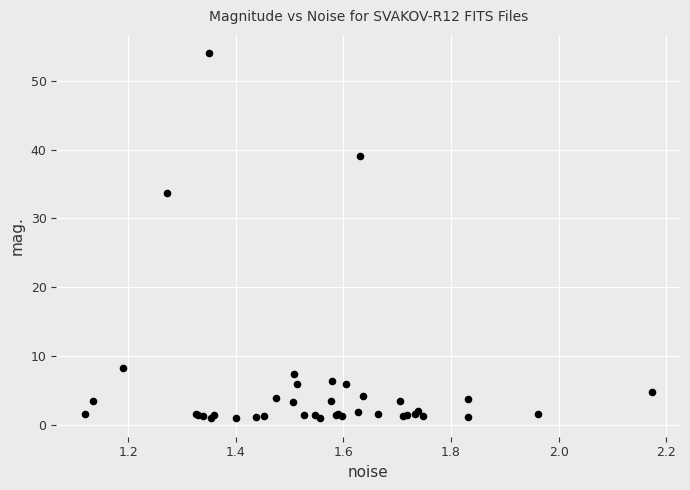

What Y value in the scatter plot is closest to 27?

33.7